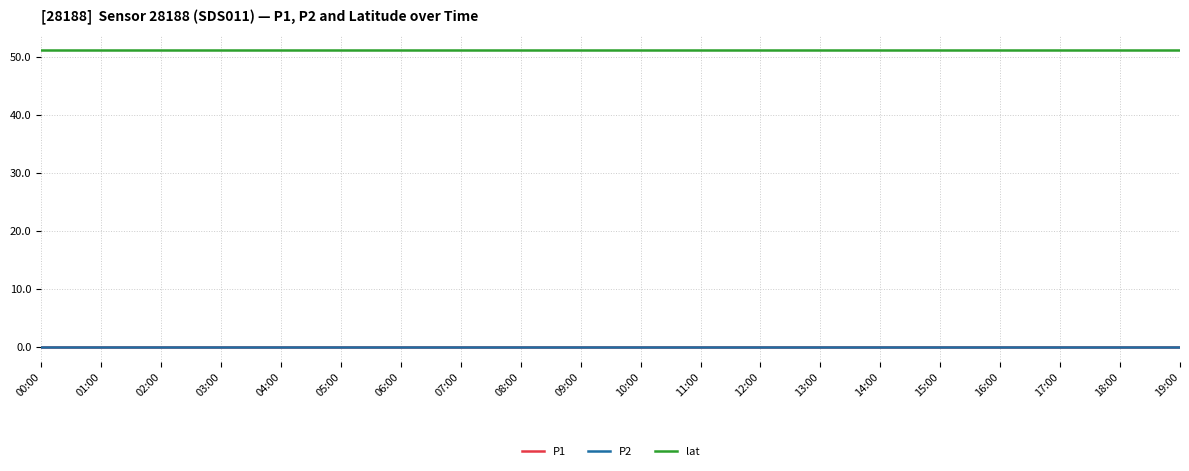

Does the chart have visible grid lines?

Yes